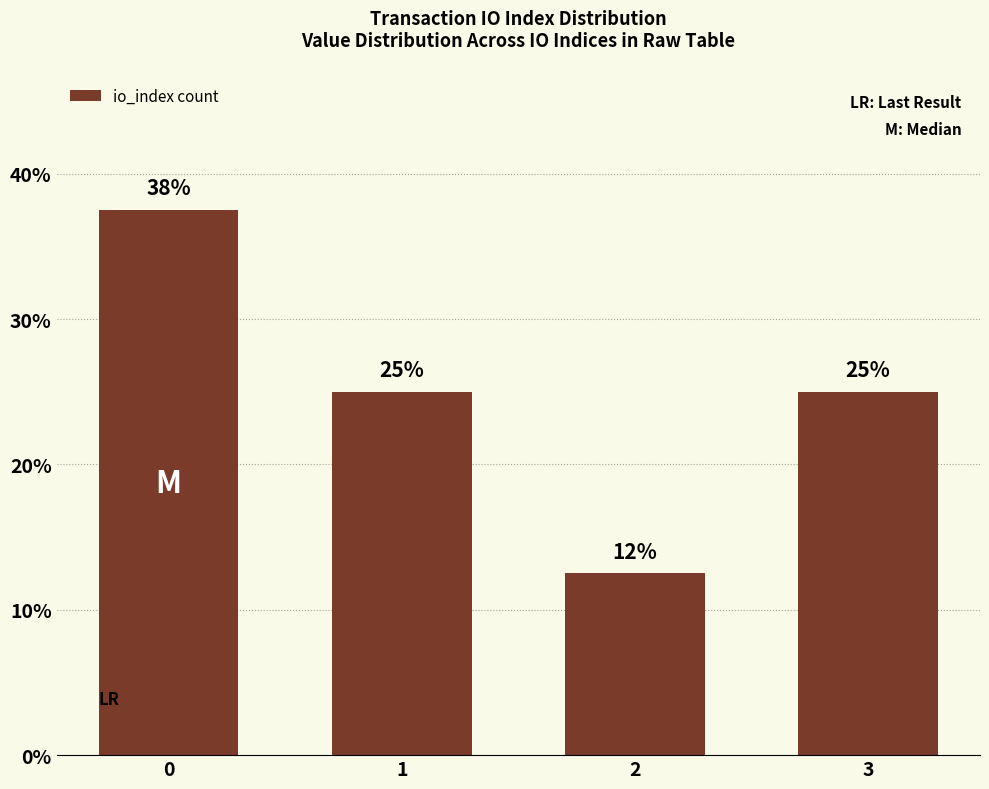

The value at 0 is 21.4. True or false?

False